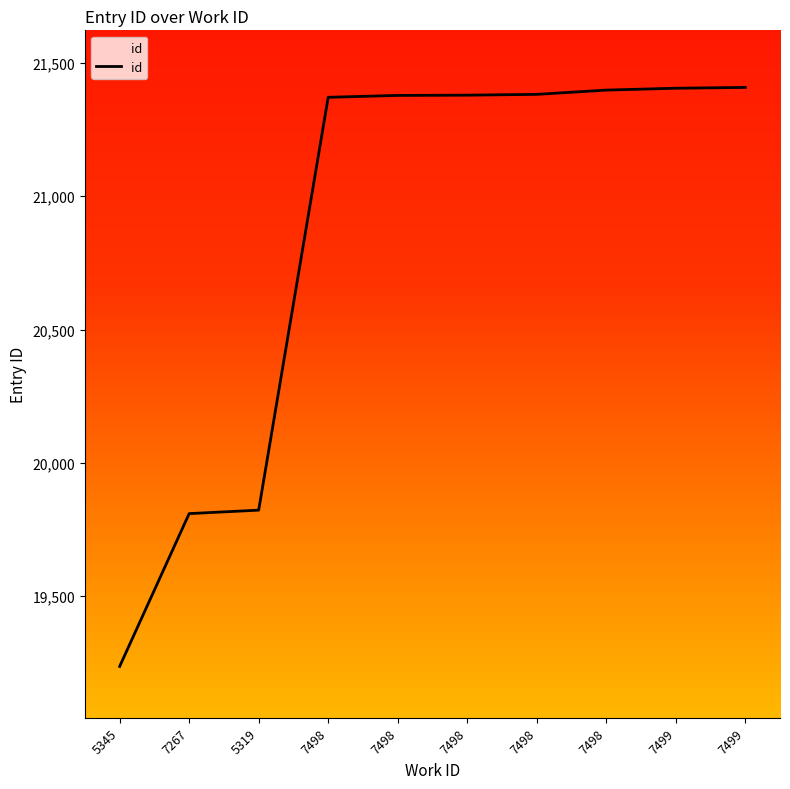

Reading left to right, transcribe all the data shown in this chart.

5345=19237	7267=19810	5319=19823	7498=21371	7498=21378	7498=21379	7498=21382	7498=21398	7499=21405	7499=21408